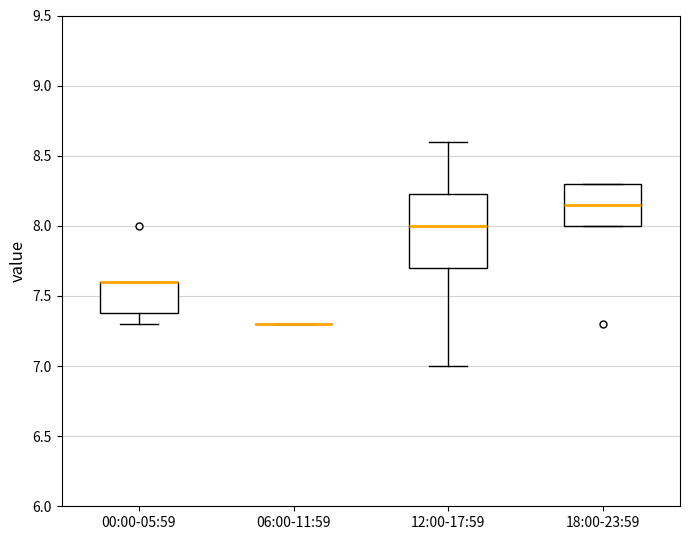

Reading left to right, transcribe this box plot: for each box, give where its median line is, the range the box spans, and where its two whiskers end, as read against the y-axis. The values are not printed on the chart, so give them approximately, as read against the axis.

00:00-05:59: median 7.60 (drawn on the box's upper edge), box 7.40 to 7.60, whiskers 7.30 to 7.60
06:00-11:59: box collapsed to a line at 7.30, whiskers 7.30 to 7.30
12:00-17:59: median 8.00, box 7.70 to 8.25, whiskers 7.00 to 8.60
18:00-23:59: median 8.15, box 8.00 to 8.30, whiskers 8.00 to 8.30